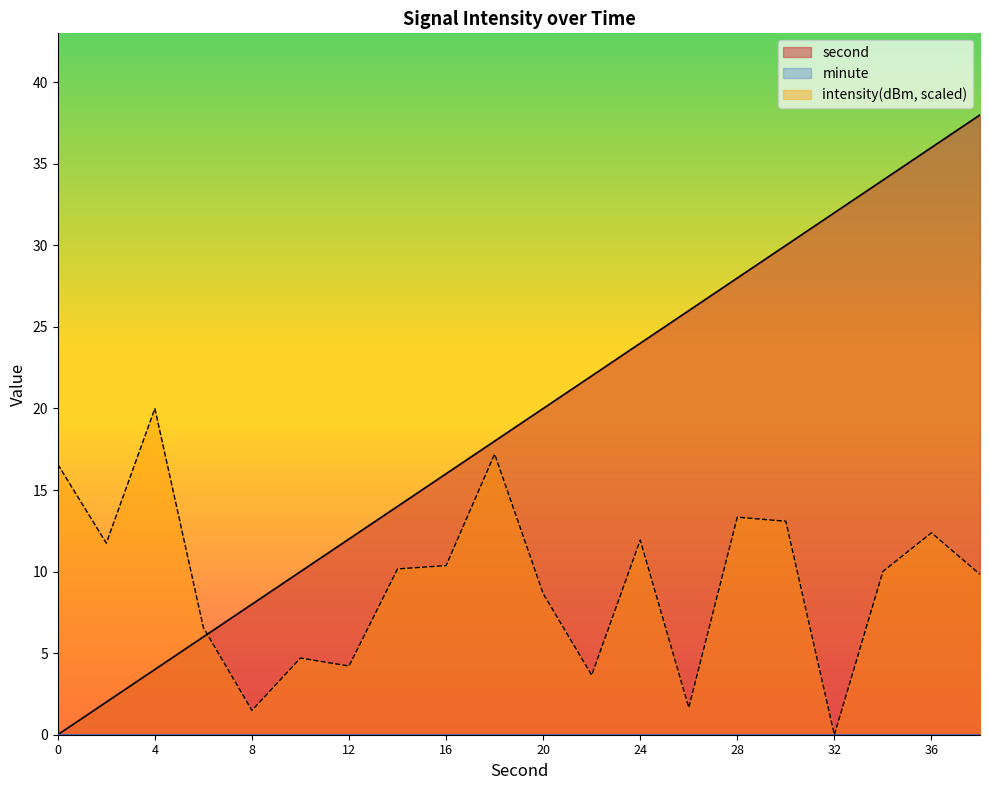

Is the value of intensity at 8 greater than the value of second at 16?

No